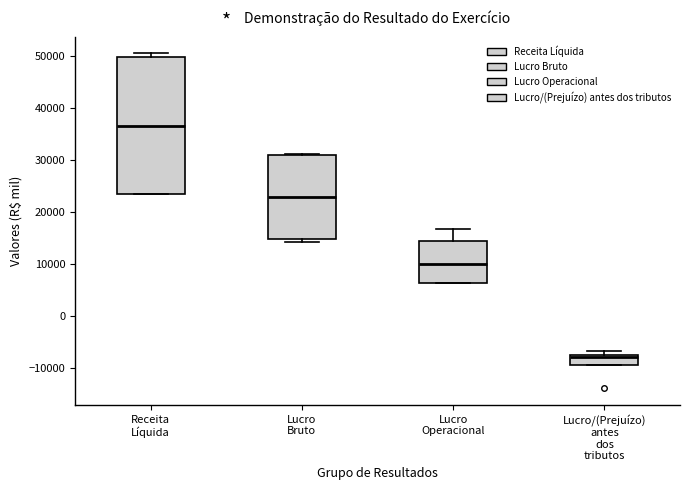

Where is the lower edge of the box for Receita Líquida on the y-axis? The values are not printed on the chart, so give them approximately, as read against the axis.

24000